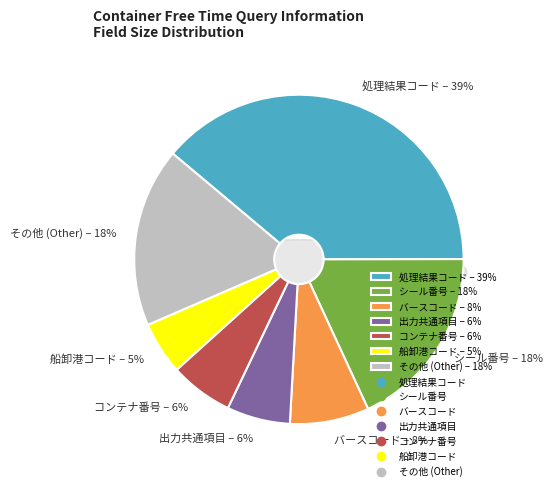

Which category has the biggest portion of the pie?

処理結果コード